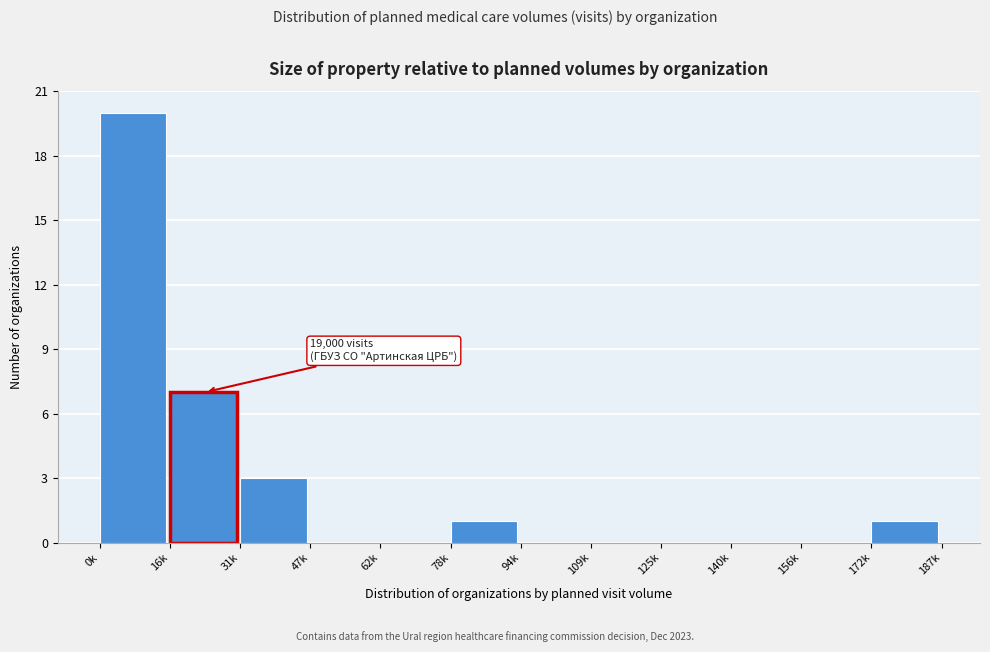

Reading left to right, transcribe all the data shown in this chart.

0k=20	16k=7	31k=3	47k=0	62k=0	78k=1	94k=0	109k=0	125k=0	140k=0	156k=0	172k=1